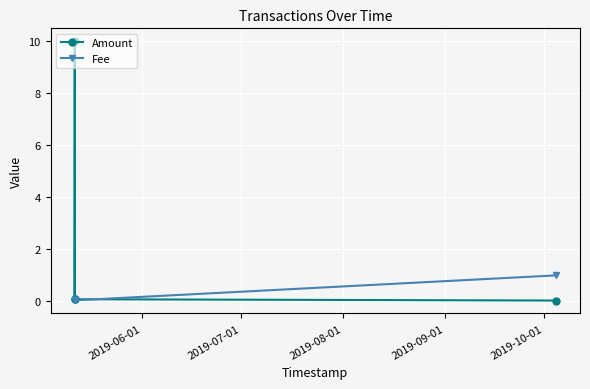

Rank the series by their average value, from lowest to highest.

Fee, Amount